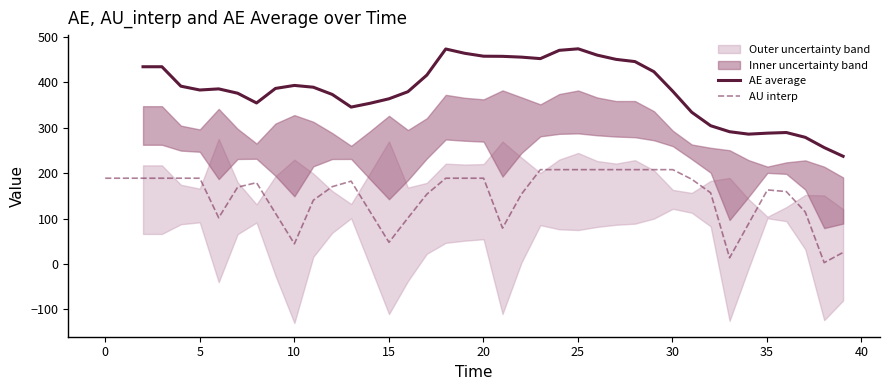

What is the maximum value for AU interp?

207.5